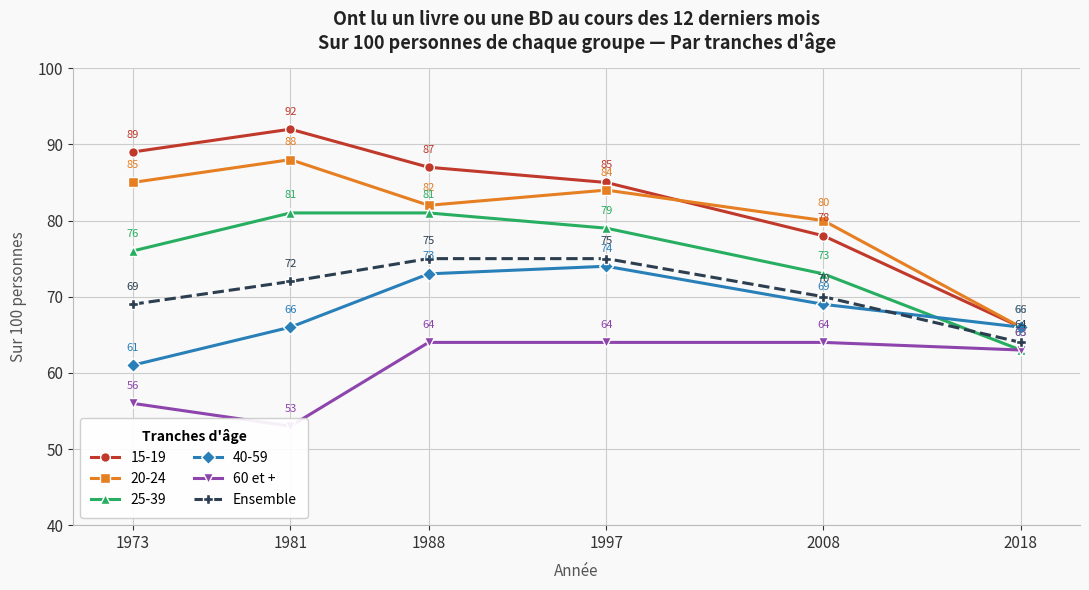

What is the difference between the second highest and minimum values in the Ensemble series?

11